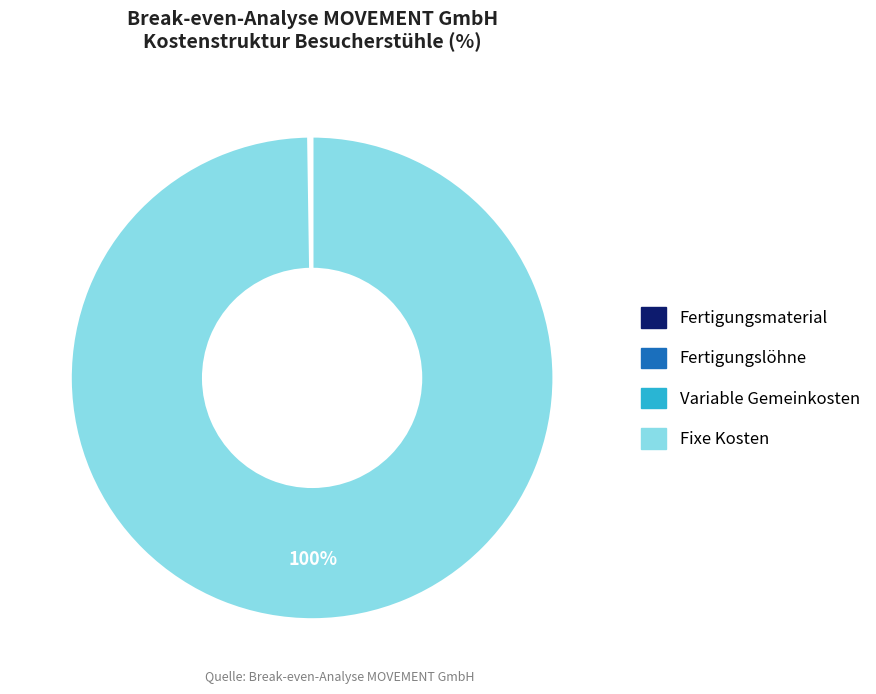

What is the largest slice in the pie chart?

Fixe Kosten